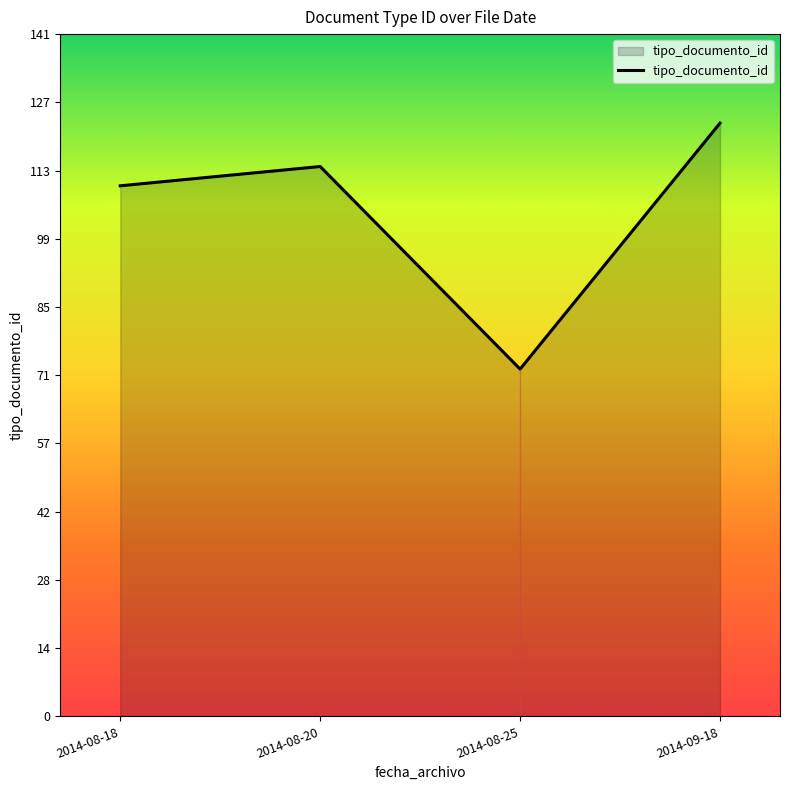

The value at 2014-08-25 is 37. True or false?

False